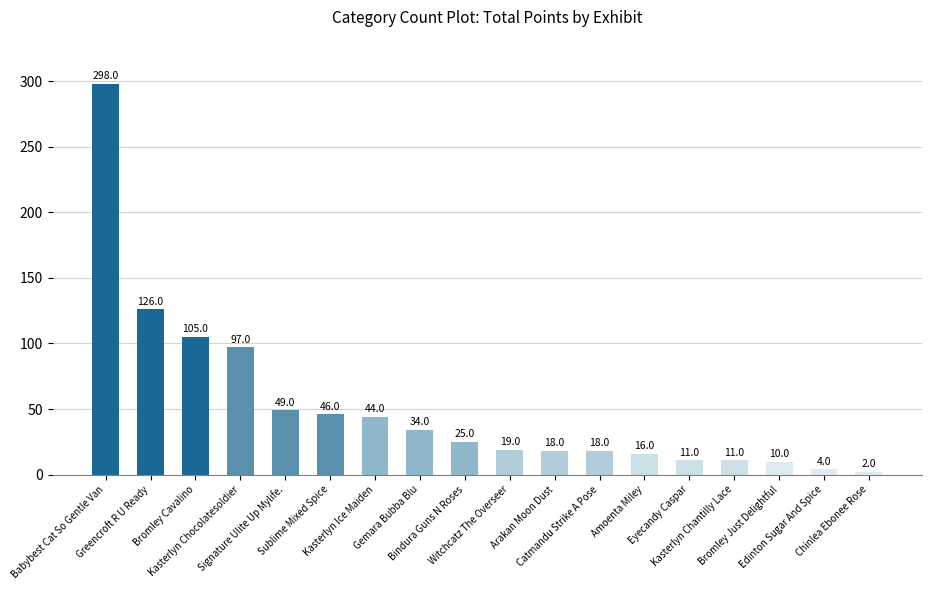

How many data points does each series have?

18